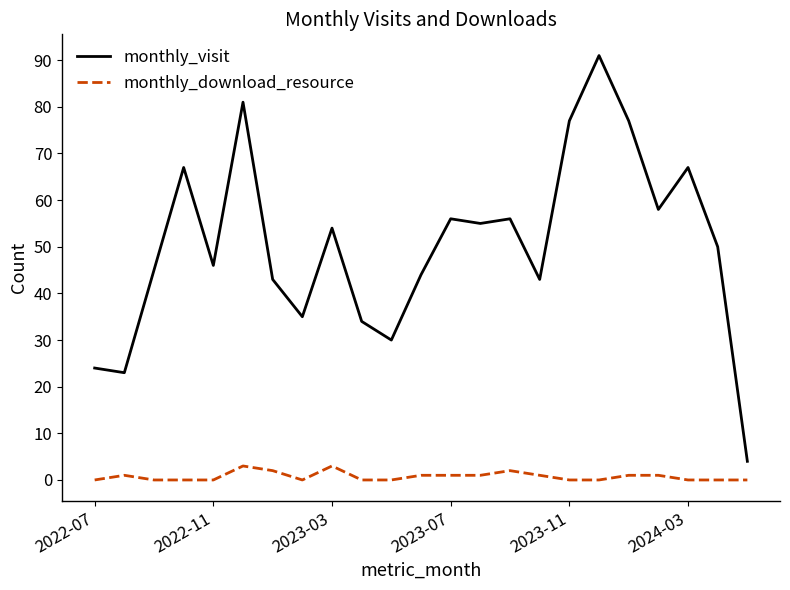

What is the minimum value for monthly_visit?

4